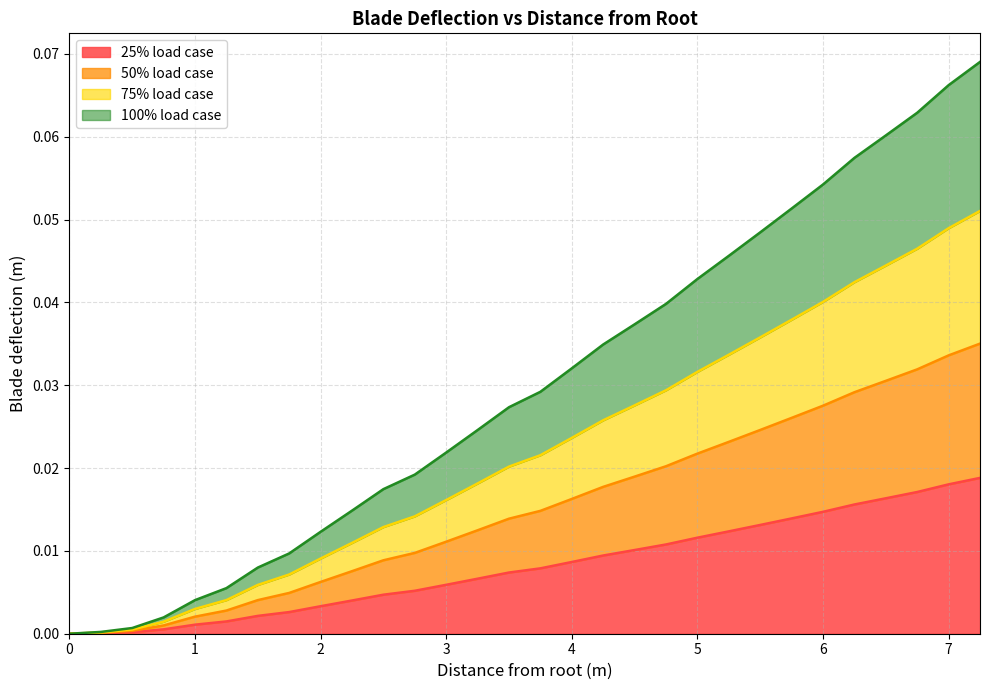

List the series in order of their peak value, lowest first.

25% load case, 50% load case, 75% load case, 100% load case